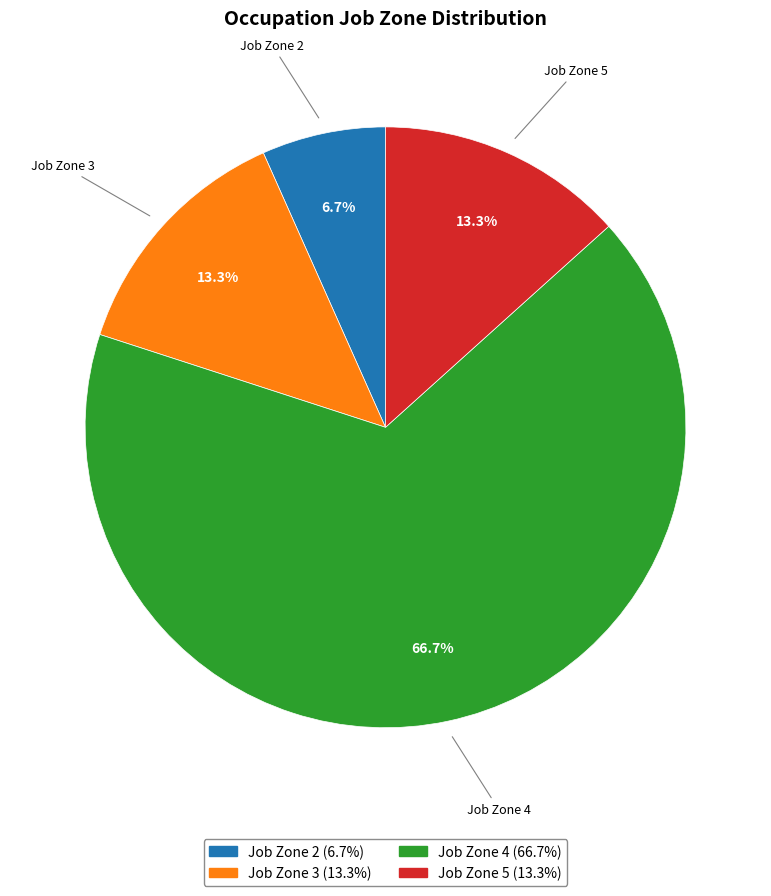

Which category has the biggest portion of the pie?

Job Zone 4